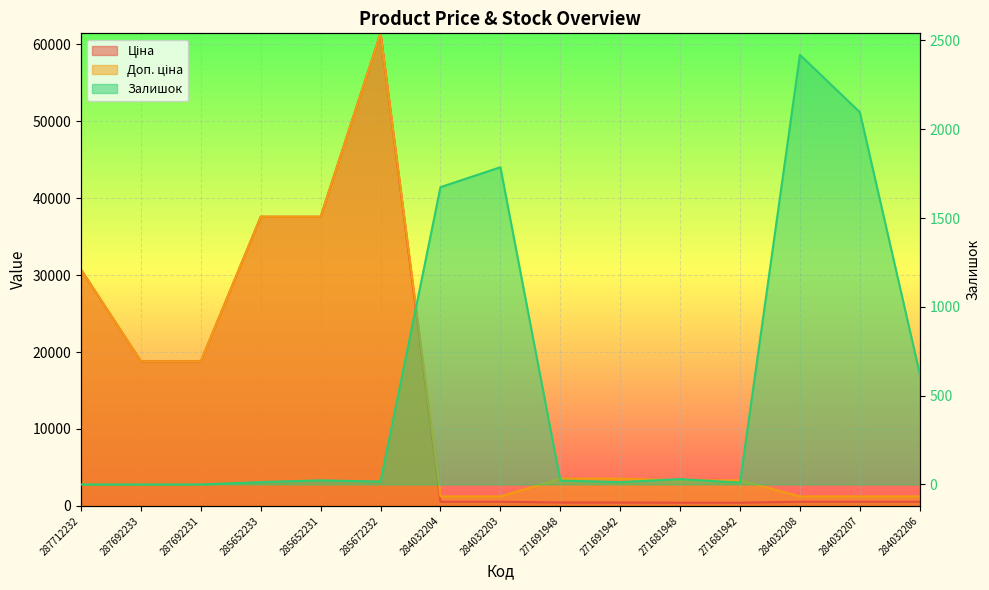

Reading left to right, extract all data points from this chart.

Ціна: 287712232=30717.1	287692233=18796.8	287692231=18796.8	285652233=37593.6	285652231=37593.6	285672232=61434.3	284032204=539.0	284032203=539.0	271691948=443.1	271691942=443.1	271681948=416.6	271681942=416.6	284032208=539.0	284032207=539.0	284032206=539.0
Доп. ціна: 287712232=30717.1	287692233=18796.8	287692231=18796.8	285652233=37593.6	285652231=37593.6	285672232=61434.3	284032204=1235.4	284032203=1235.4	271691948=3545.0	271691942=3545.0	271681948=3332.5	271681942=3332.5	284032208=1235.4	284032207=1235.4	284032206=1235.4
Залишок: 287712232=0.0	287692233=0.0	287692231=0.0	285652233=13.0	285652231=23.0	285672232=16.0	284032204=1674.0	284032203=1786.0	271691948=22.0	271691942=13.0	271681948=30.0	271681942=10.0	284032208=2419.0	284032207=2096.0	284032206=624.0